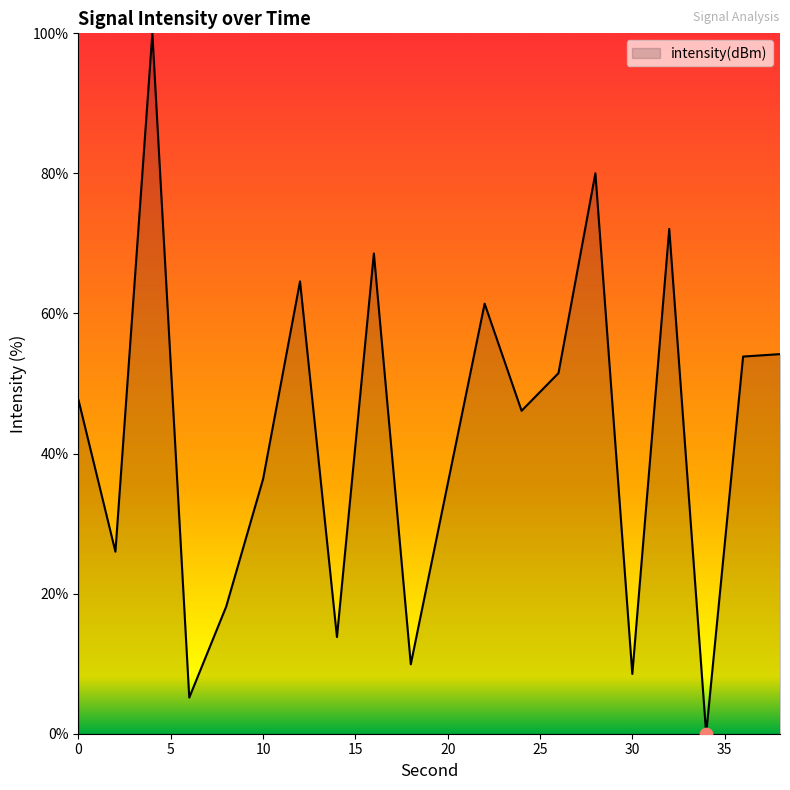

What is the difference between the maximum and minimum values?

100.0